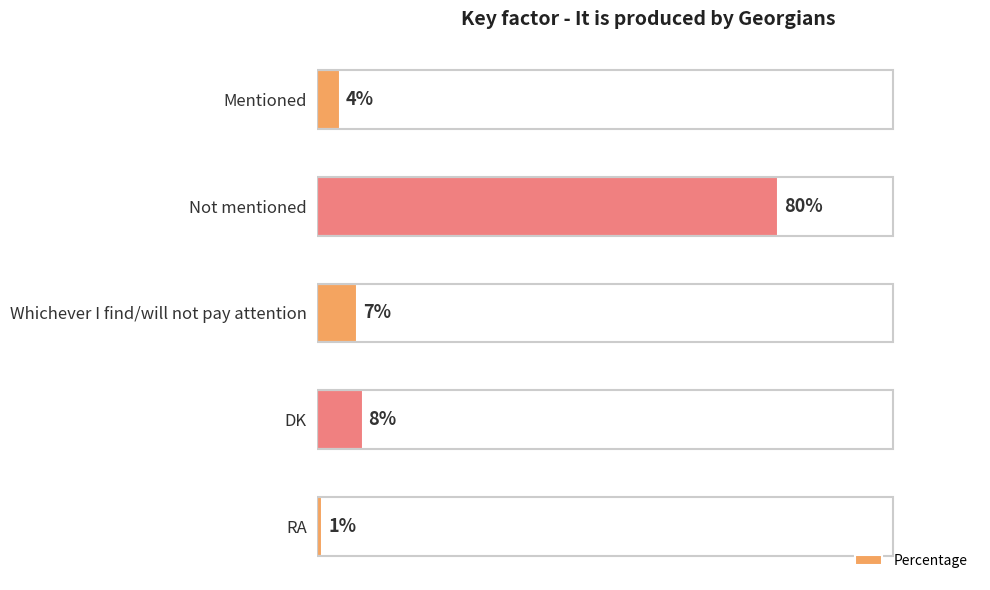

Between Mentioned and RA, which is larger?

Mentioned